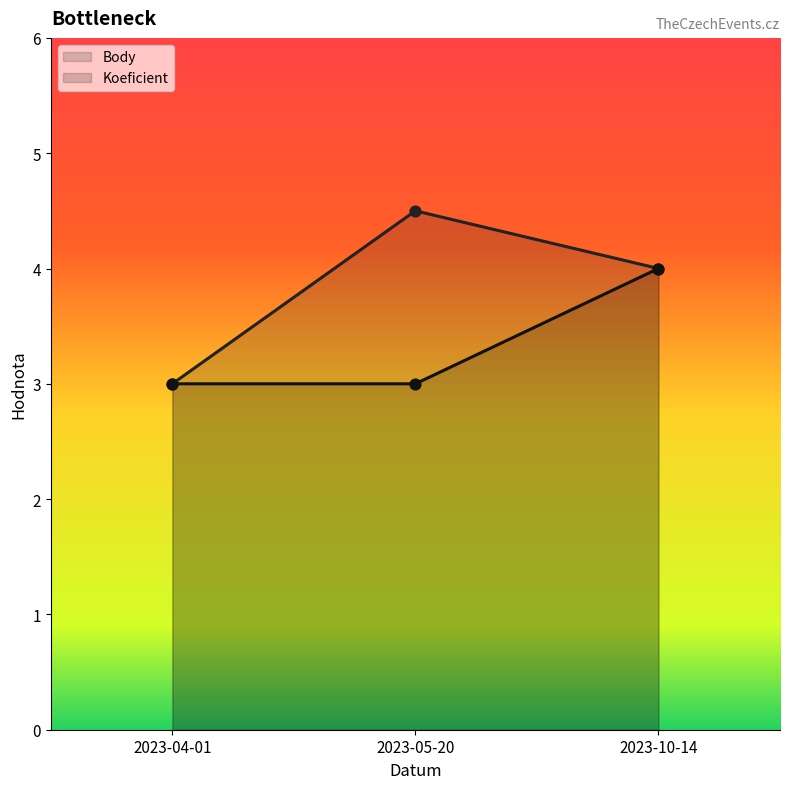

Which series contains the highest Y value?

Body